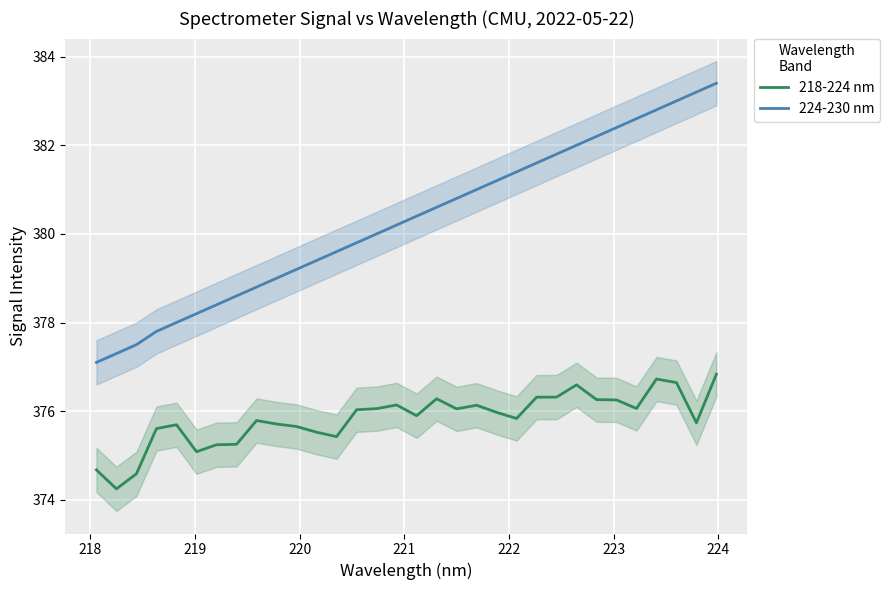

True or false: 224-230 nm and 218-224 nm cross at least once.

False